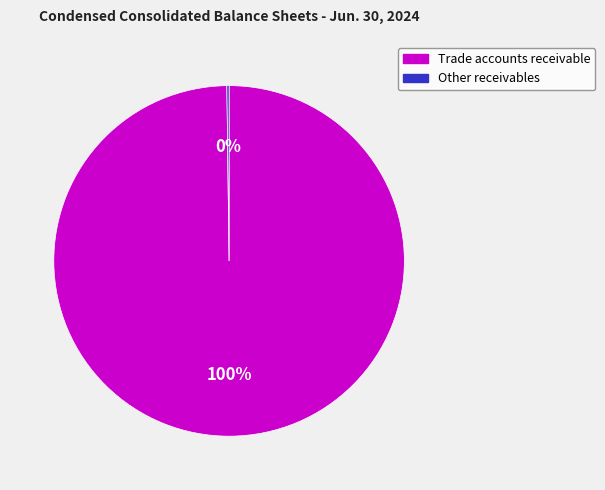

To the nearest percent, what portion does Trade accounts receivable represent?

100%